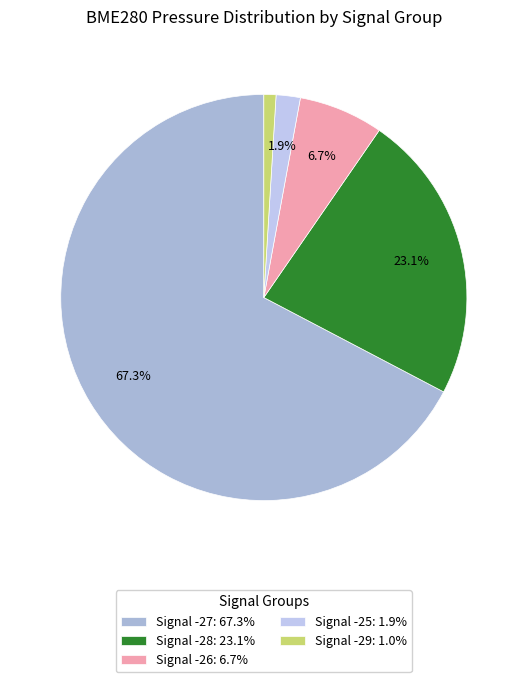

How many slices are in this pie chart?

5